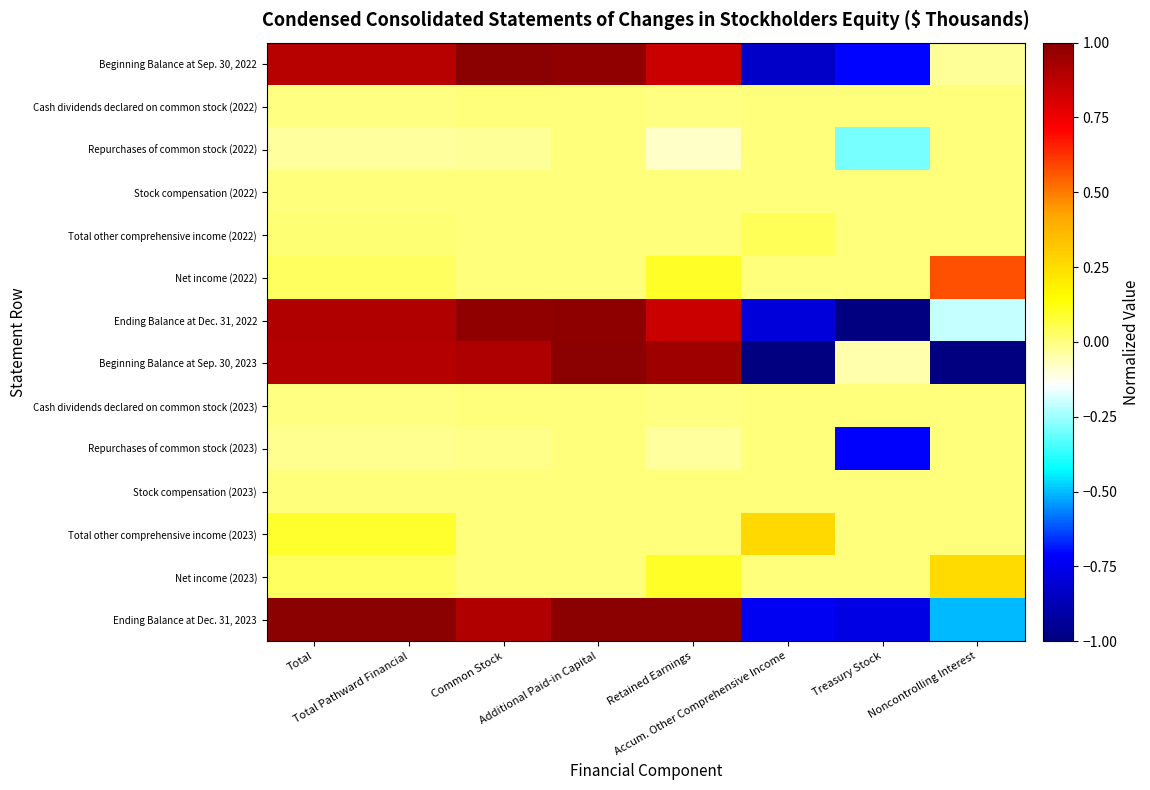

Rank the series at Accum. Other Comprehensive Income from lowest to highest value.

Beginning Balance at Sep. 30, 2023, Beginning Balance at Sep. 30, 2022, Ending Balance at Dec. 31, 2022, Ending Balance at Dec. 31, 2023, Cash dividends declared on common stock (2022), Repurchases of common stock (2022), Stock compensation (2022), Net income (2022), Cash dividends declared on common stock (2023), Repurchases of common stock (2023), Stock compensation (2023), Net income (2023), Total other comprehensive income (2022), Total other comprehensive income (2023)